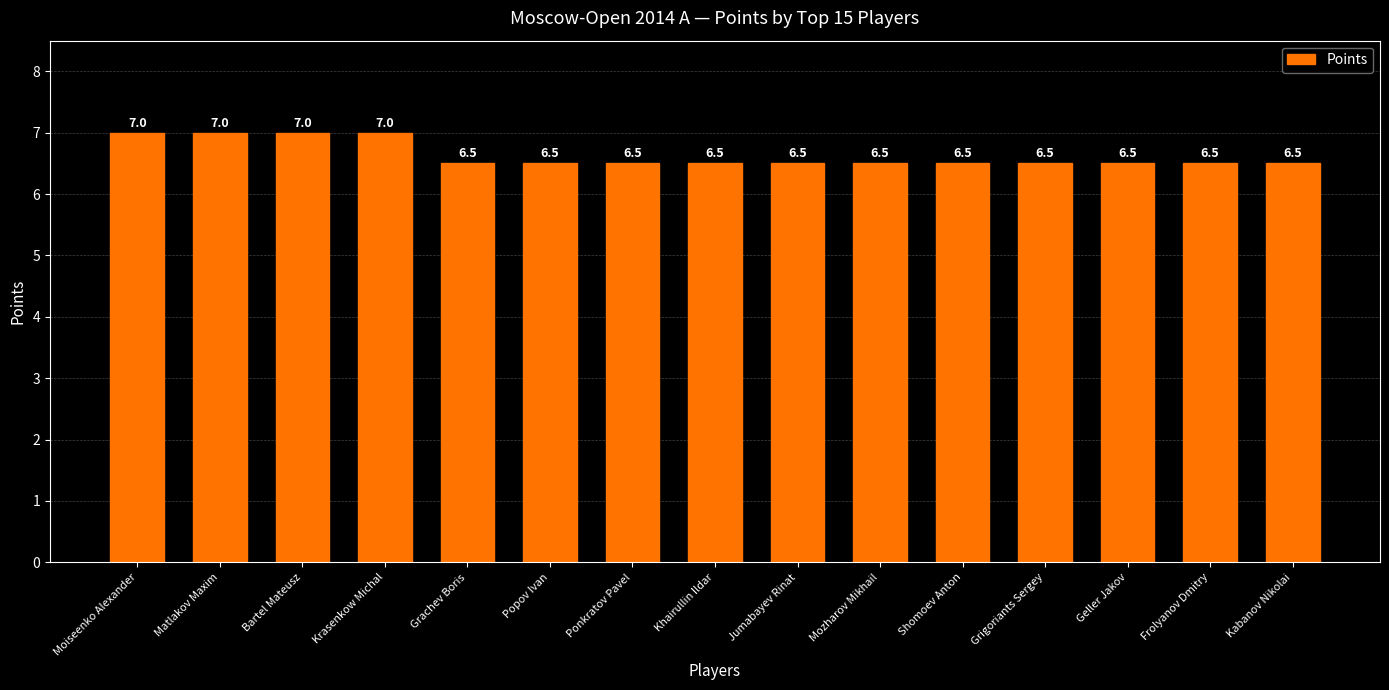

How many values are between 6 and 7?

15